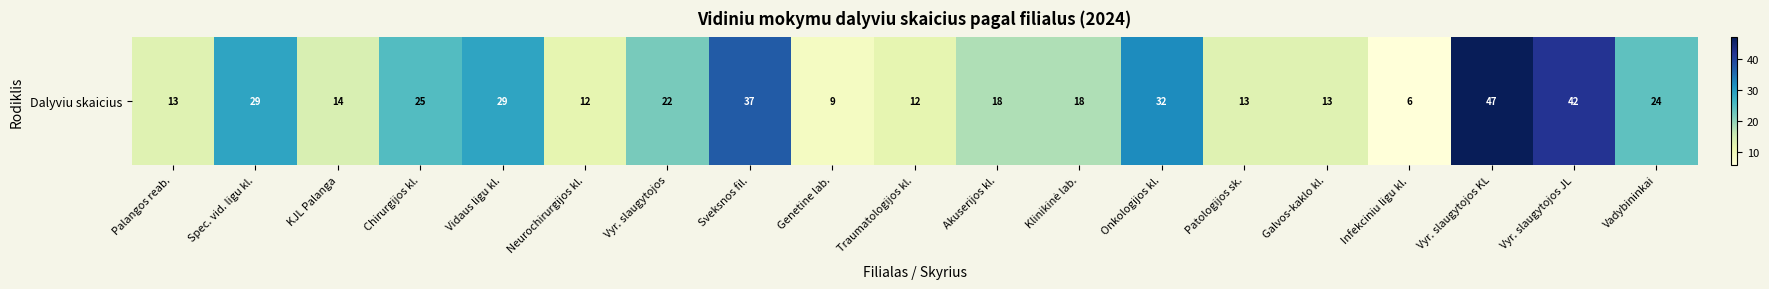

What is the change in value from Onkologijos kl. to Vyr. slaugytojos KL?

+15